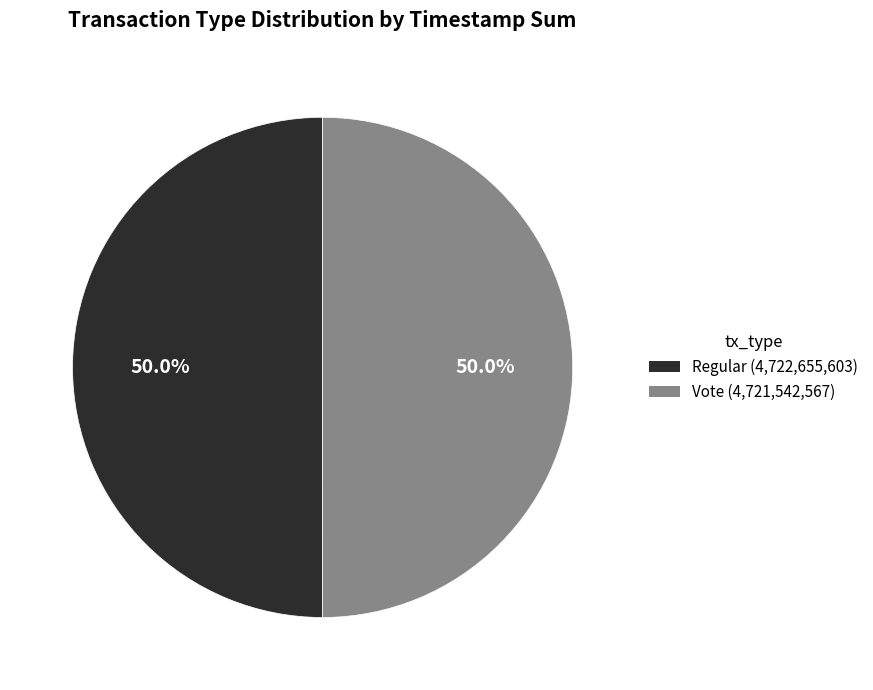

Approximately how many times larger is the value at Regular compared to Vote?

1.0